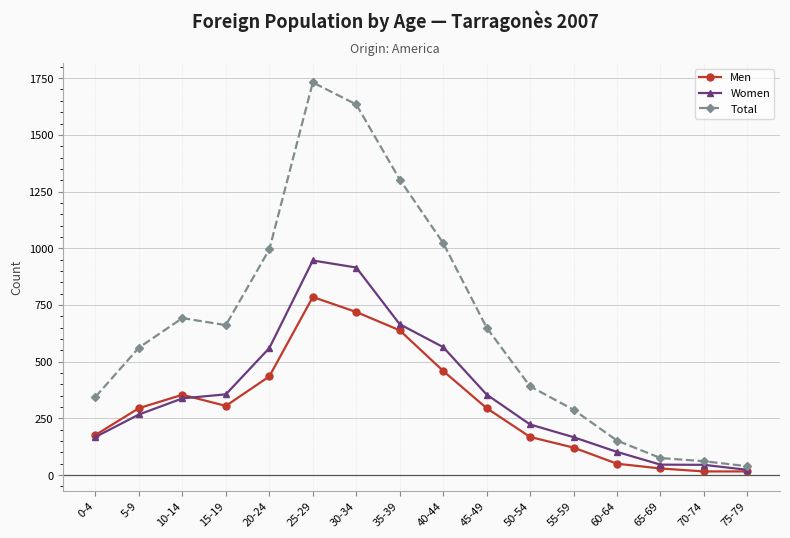

True or false: Men has more than 0 interior local peaks.

True